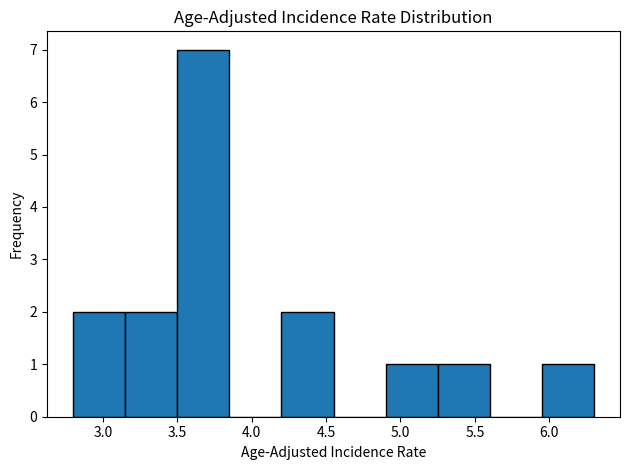

Reading left to right, list every bar in this chart as the range it spans on the x-axis followed by its height. The values are not printed on the chart, so give them approximately, as read against the axis.

2.80 to 3.15: 2
3.15 to 3.50: 2
3.50 to 3.85: 7
3.85 to 4.20: 0
4.20 to 4.55: 2
4.55 to 4.90: 0
4.90 to 5.25: 1
5.25 to 5.60: 1
5.60 to 5.95: 0
5.95 to 6.30: 1